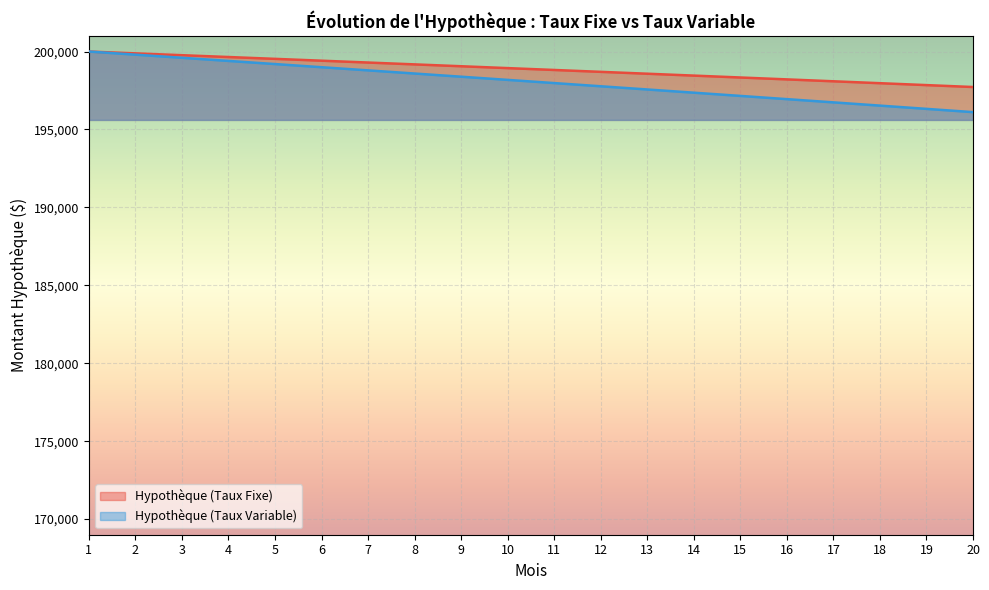

What is the smallest value displayed?

196113.3